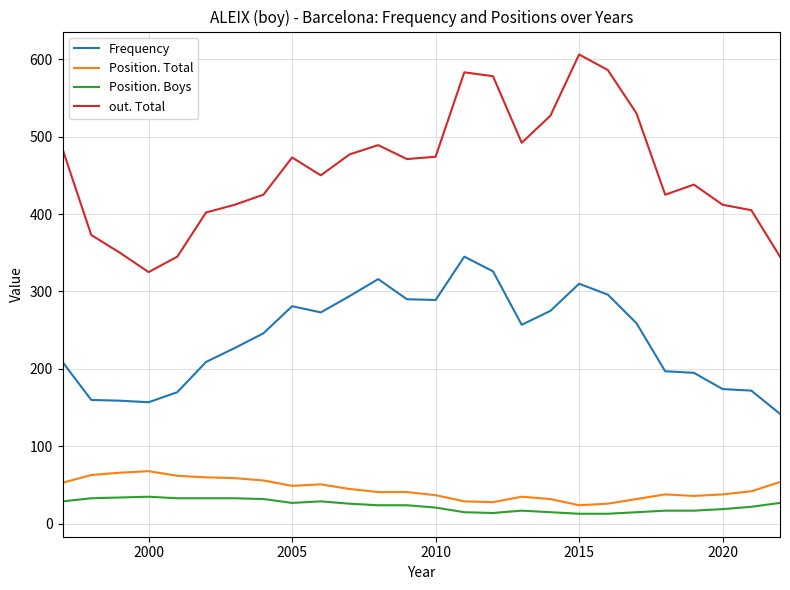

Which series has the widest spread of values?

out. Total